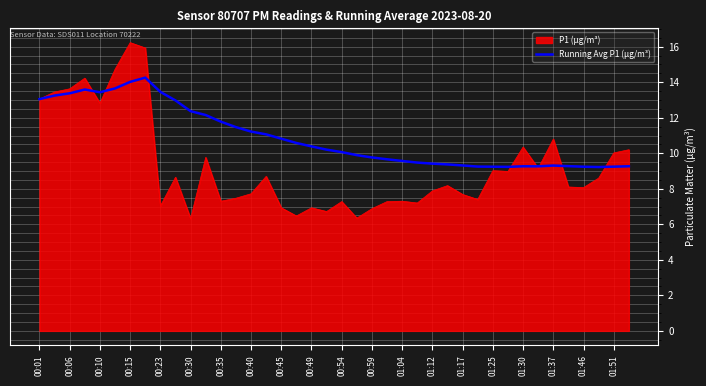

What is the minimum value for Running Avg P1 (µg/m³)?

9.2